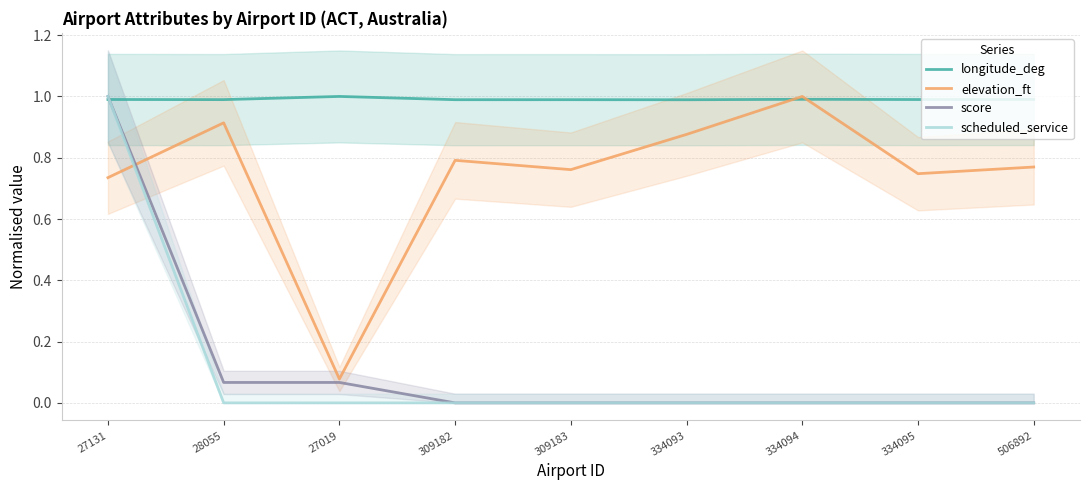

List the labels in order of elevation_ft value, largest first.

334094, 28055, 334093, 309182, 506892, 309183, 334095, 27131, 27019